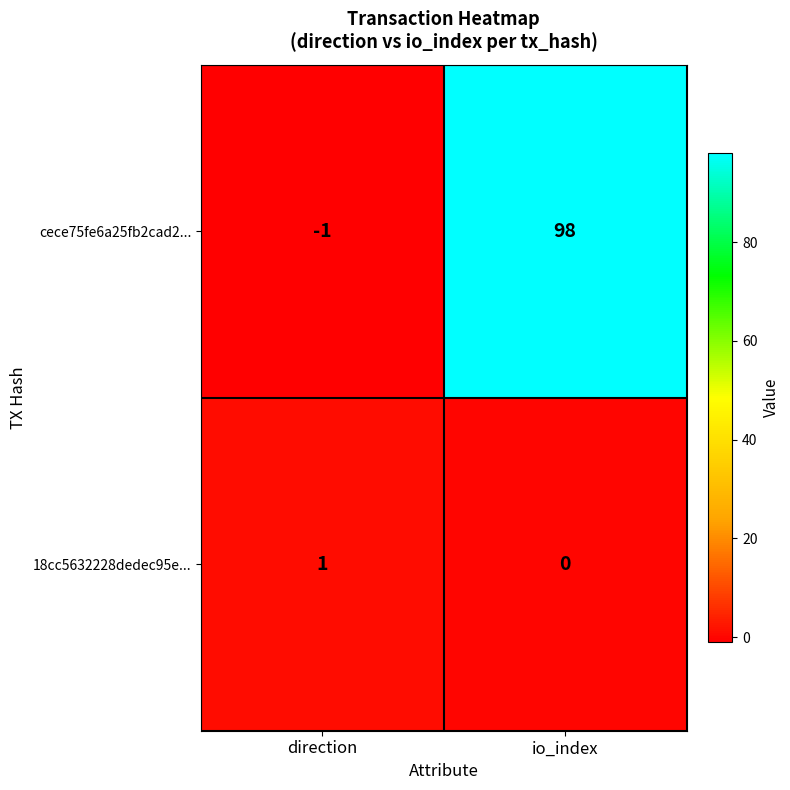

At how many categories does at least one series exceed 89?

1